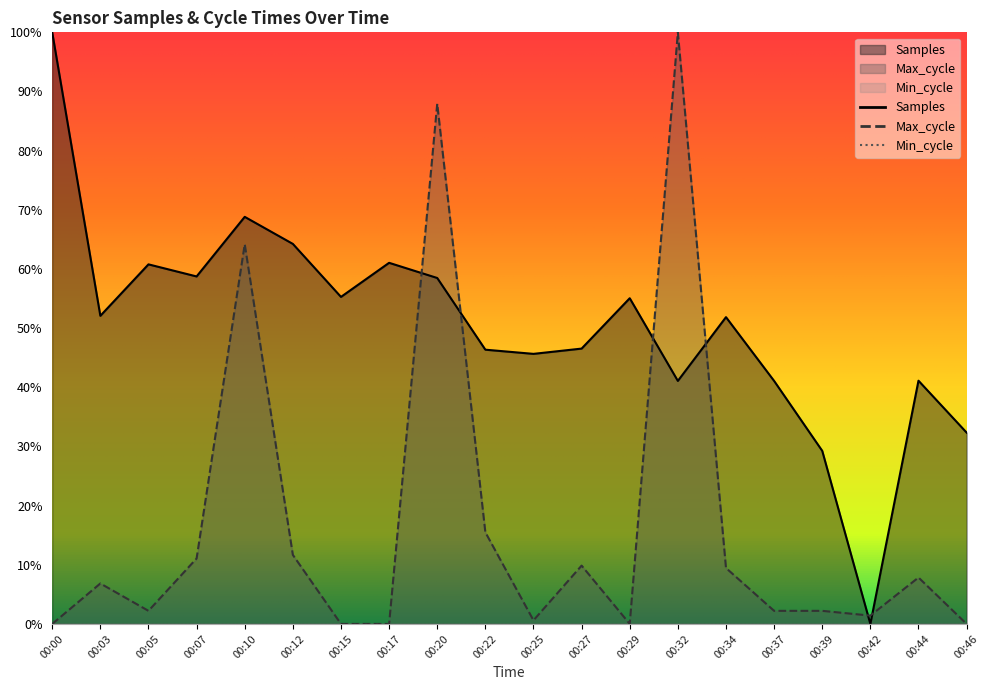

How many categories are shown in the chart?

20